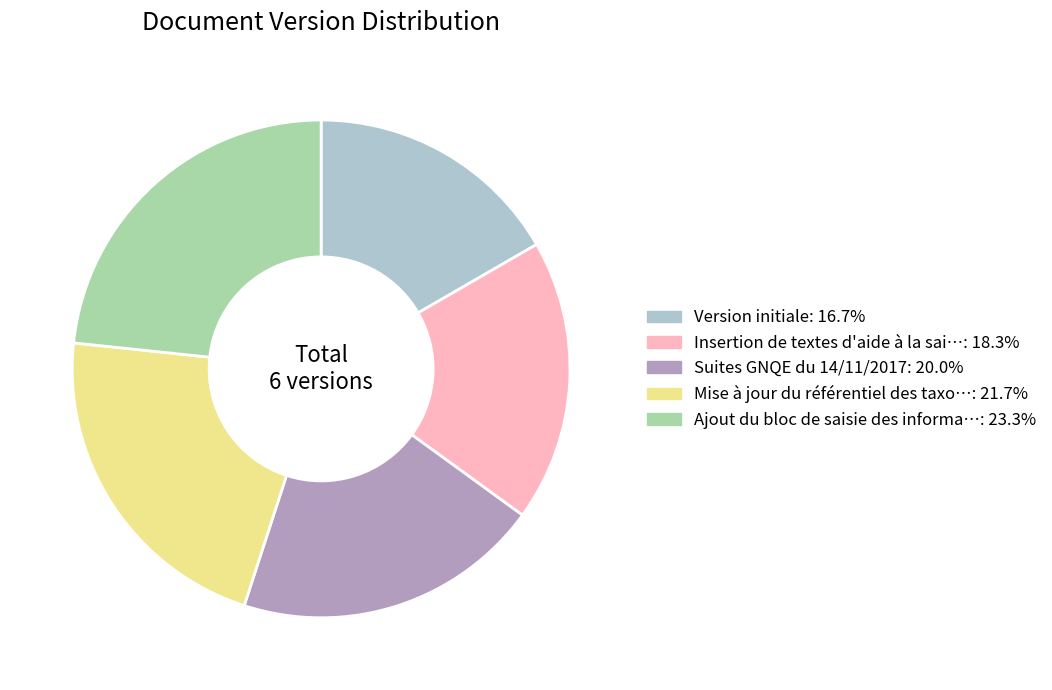

Does any single category account for the majority?

No